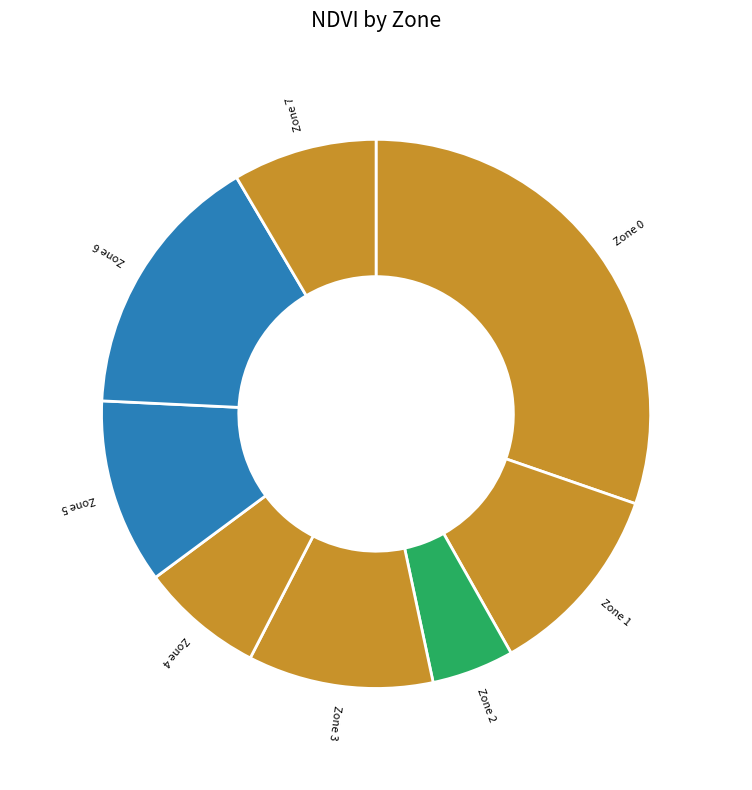

Does any single category account for the majority?

No